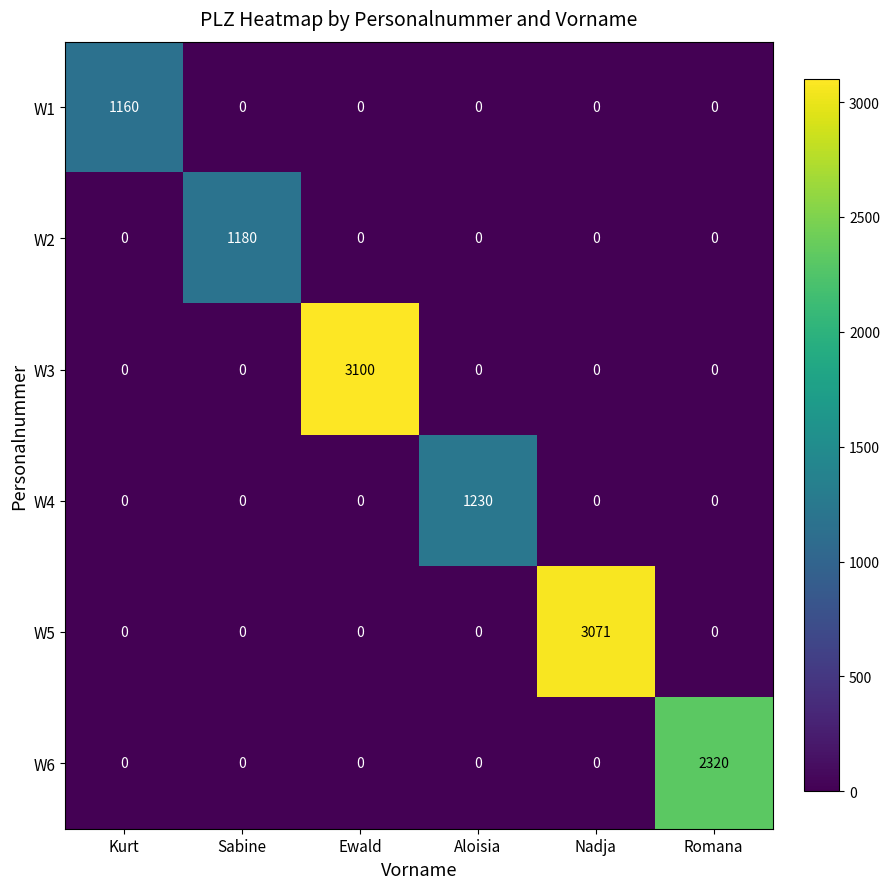

What is the sum of all W4 values?

1230